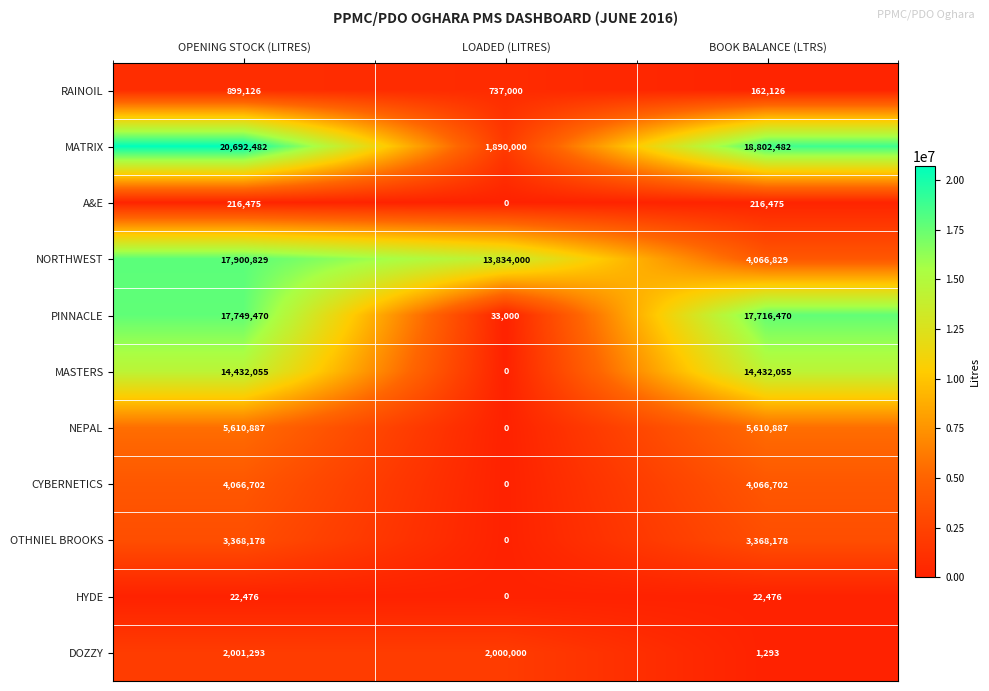

Rank the series by their maximum value, from lowest to highest.

HYDE, A&E, RAINOIL, DOZZY, OTHNIEL BROOKS, CYBERNETICS, NEPAL, MASTERS, PINNACLE, NORTHWEST, MATRIX